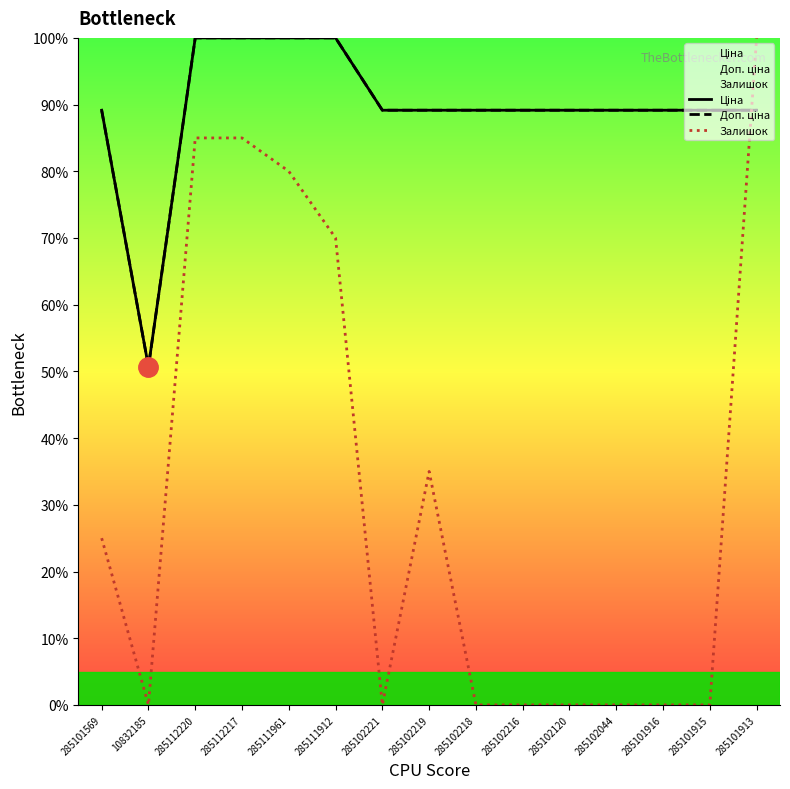

What is the sum of all Залишок values?

480.0